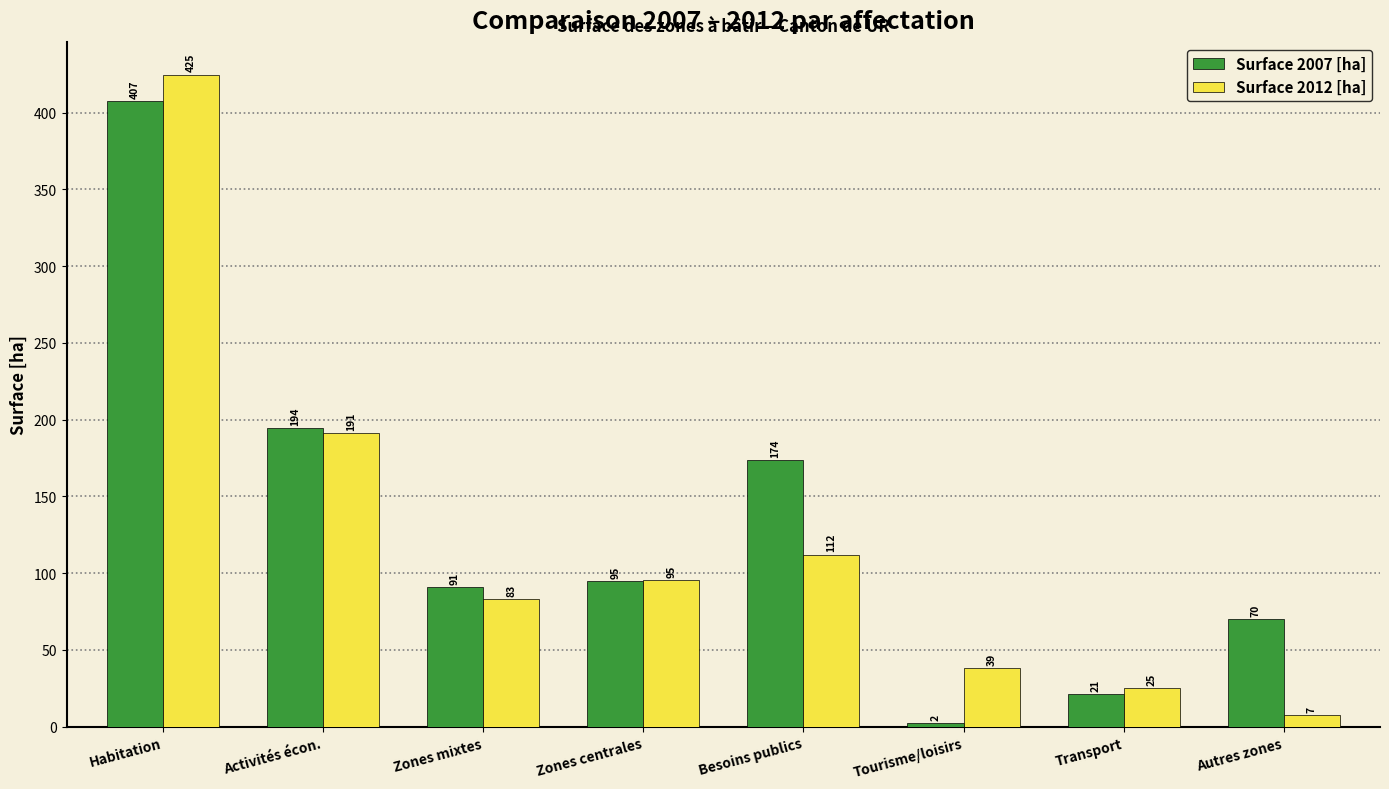

At which category is the sum across all series the highest?

Habitation